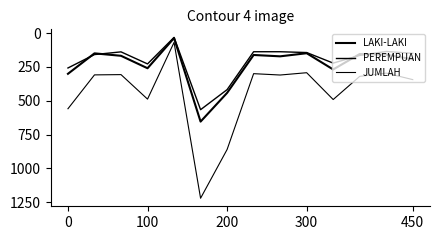

Which series has the largest range (max minus min)?

JUMLAH